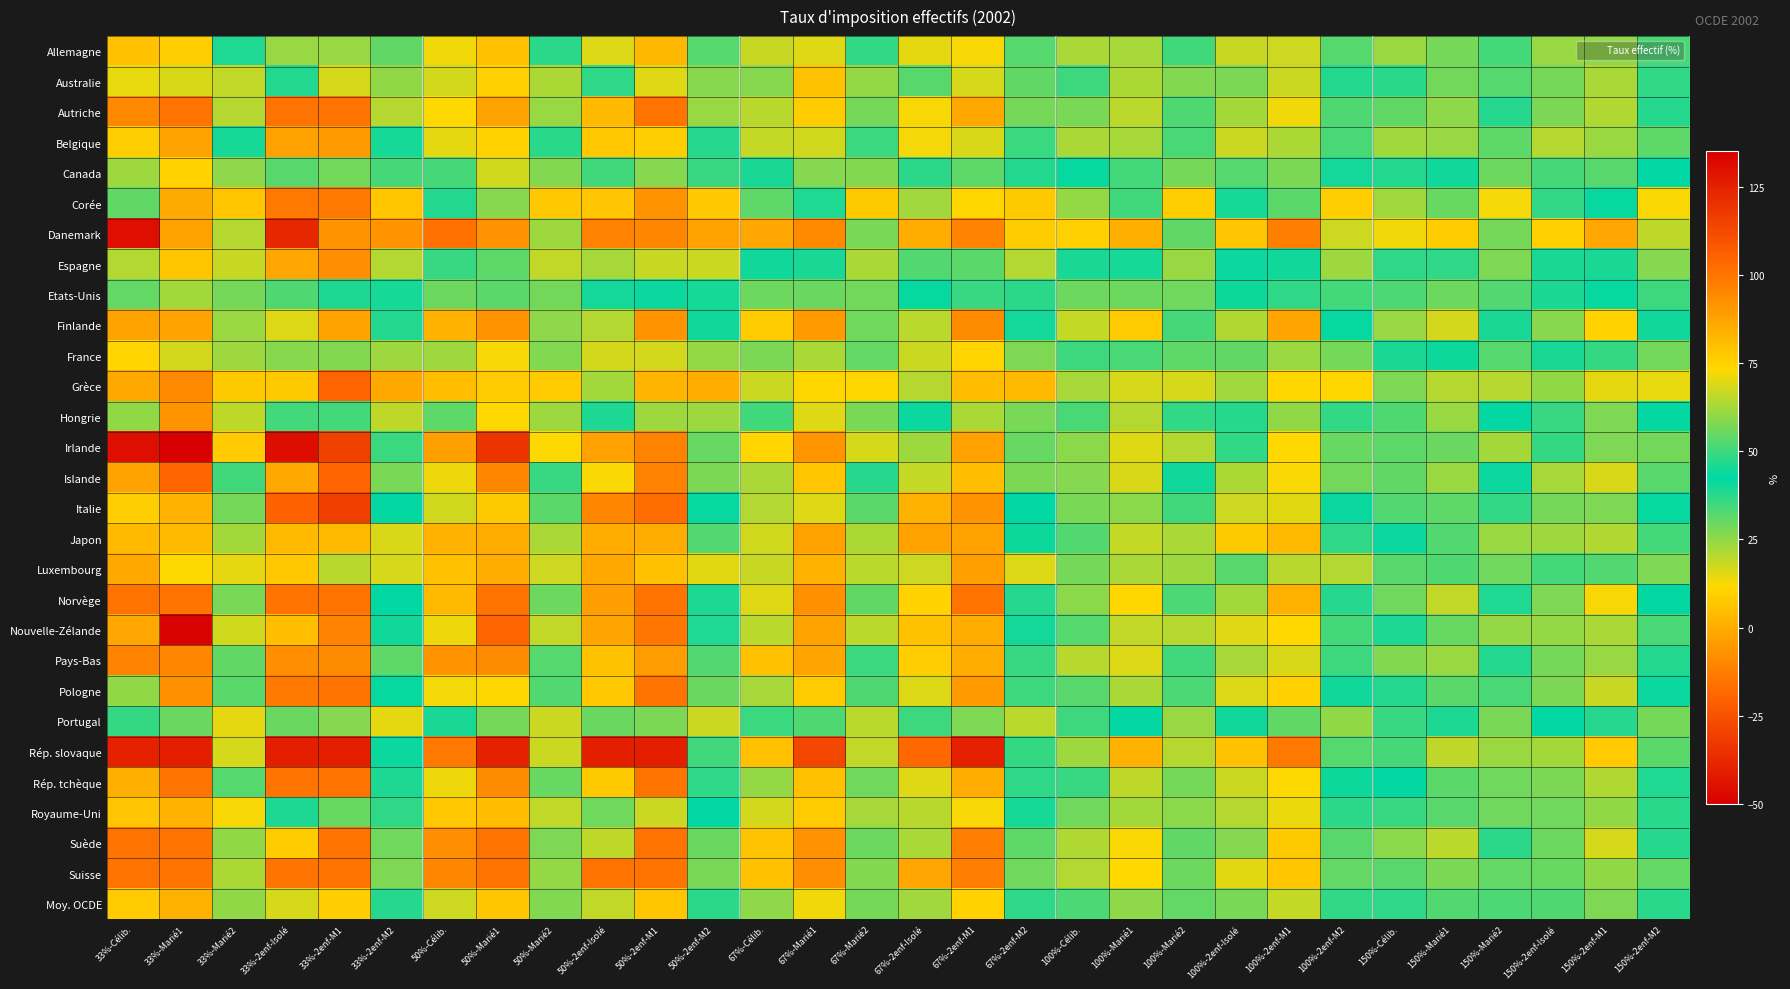

At how many categories does at least one series exceed 111?

9